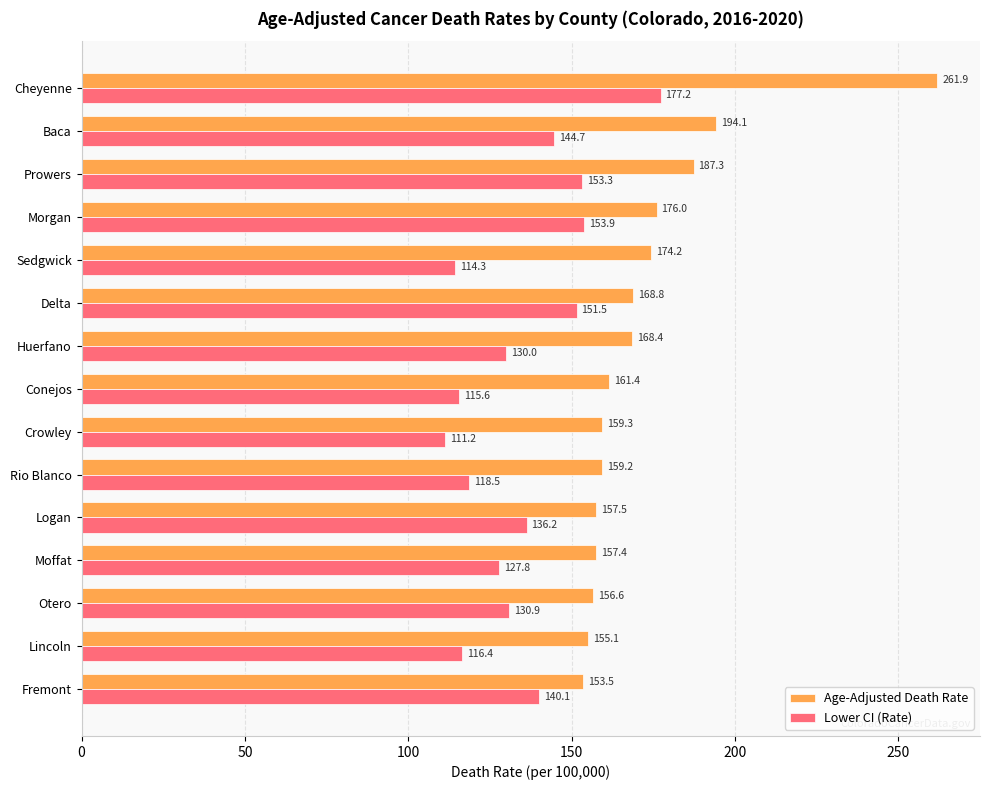

What is the maximum value shown in the chart?

261.9